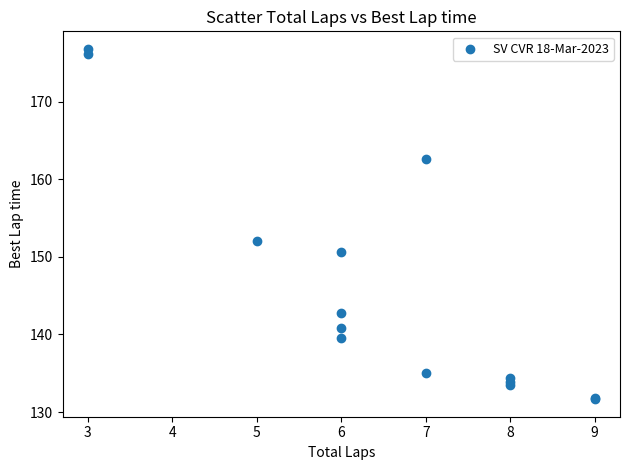

What Y value in the scatter plot is closest to 154?

152.1